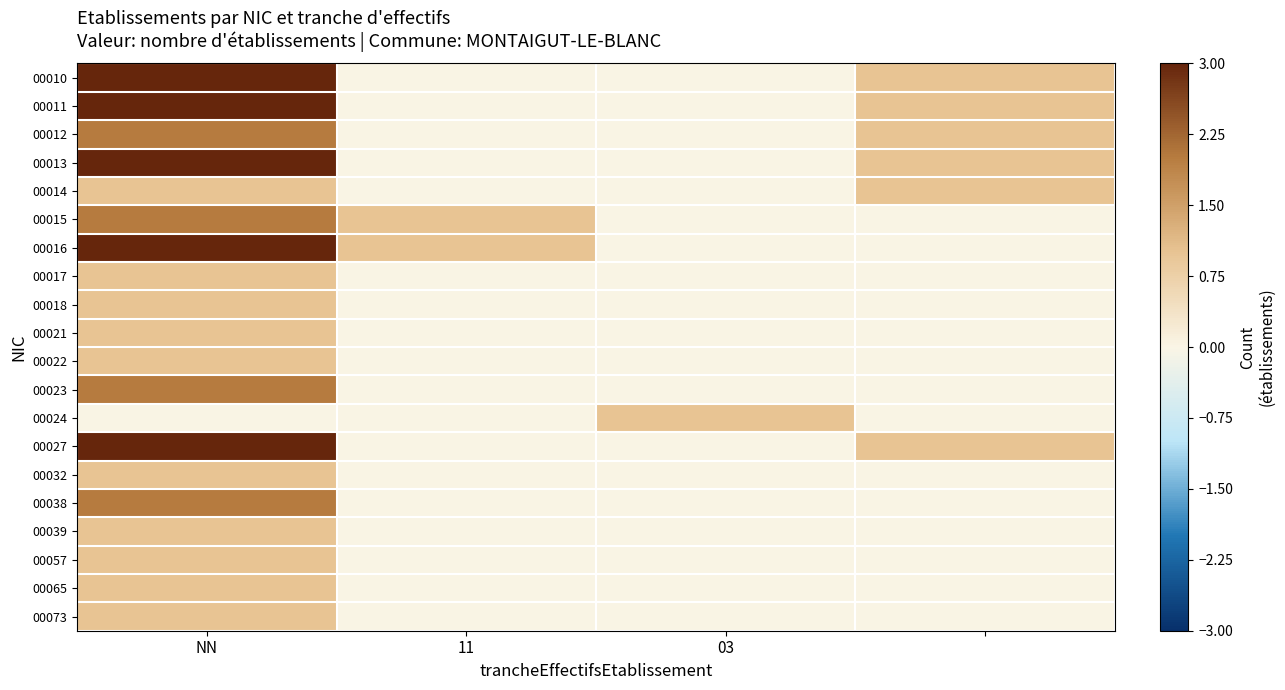

Reading left to right, transcribe all the data shown in this chart.

00010: 3	0	0	1
00011: 3	0	0	1
00012: 2	0	0	1
00013: 3	0	0	1
00014: 1	0	0	1
00015: 2	1	0	0
00016: 3	1	0	0
00017: 1	0	0	0
00018: 1	0	0	0
00021: 1	0	0	0
00022: 1	0	0	0
00023: 2	0	0	0
00024: 0	0	1	0
00027: 3	0	0	1
00032: 1	0	0	0
00038: 2	0	0	0
00039: 1	0	0	0
00057: 1	0	0	0
00065: 1	0	0	0
00073: 1	0	0	0